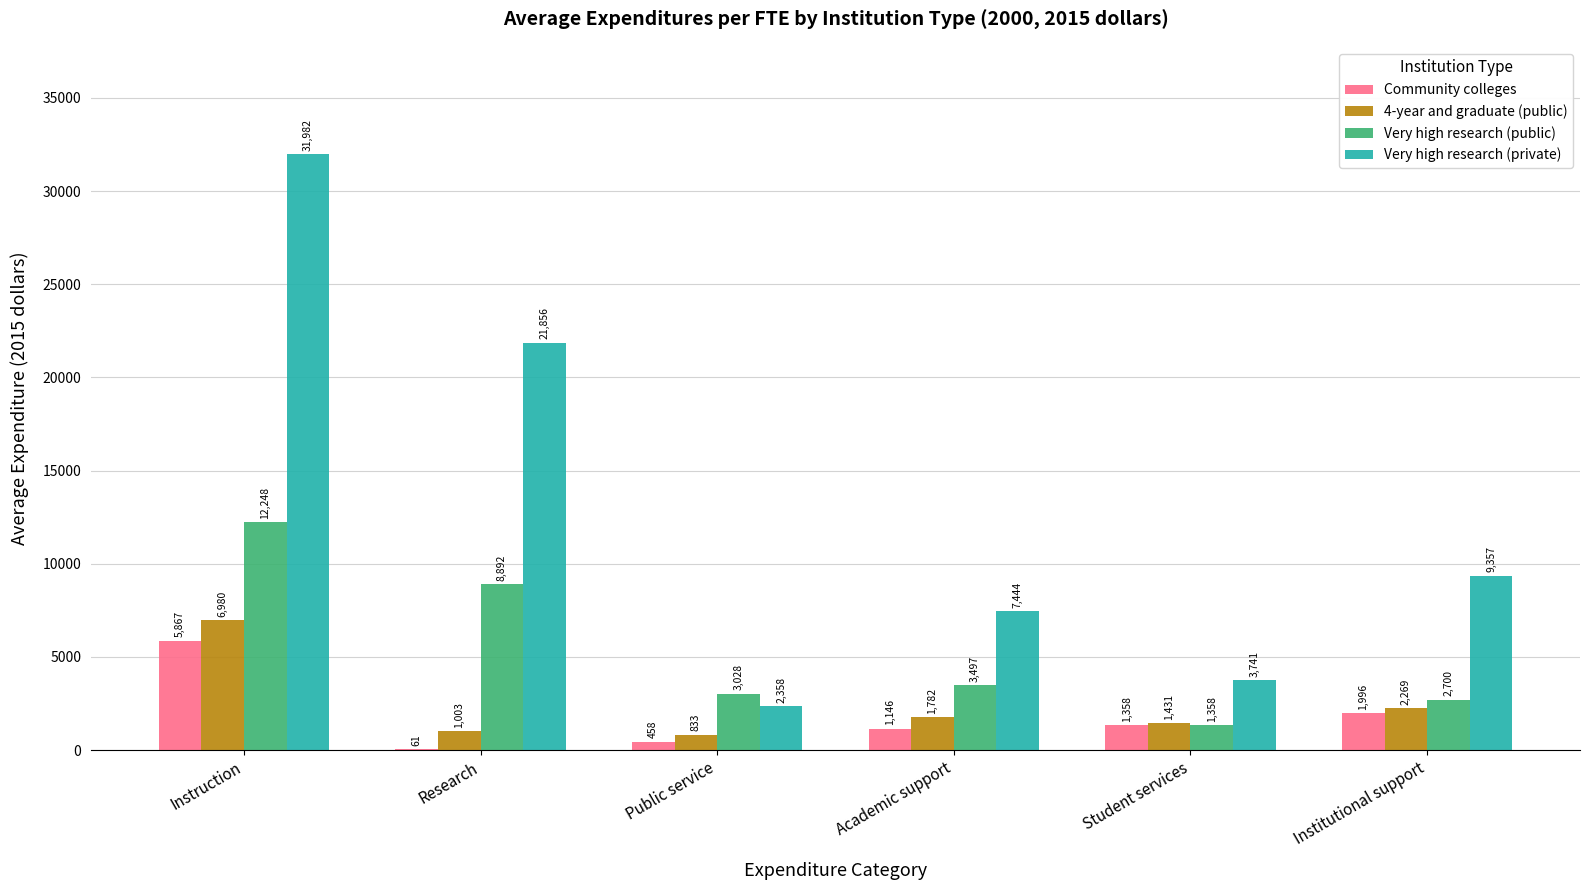

Read the Very high research (private) value at Student services.

3741